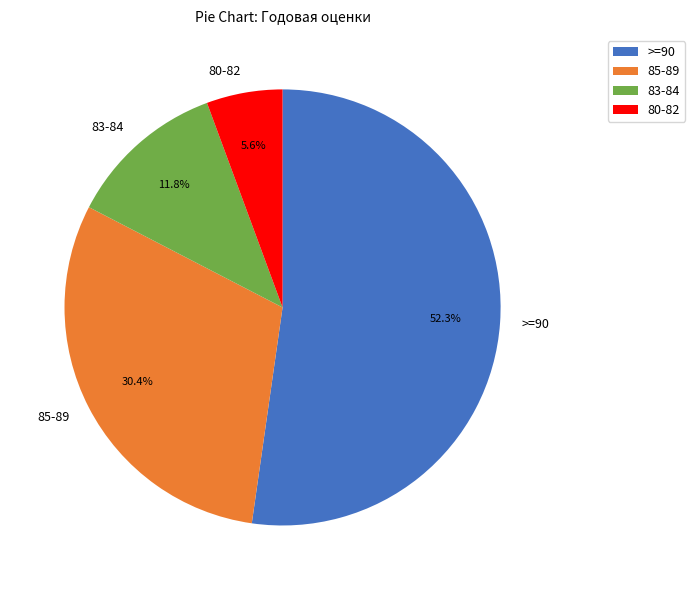

Does 85-89 account for over 50% of the chart?

No